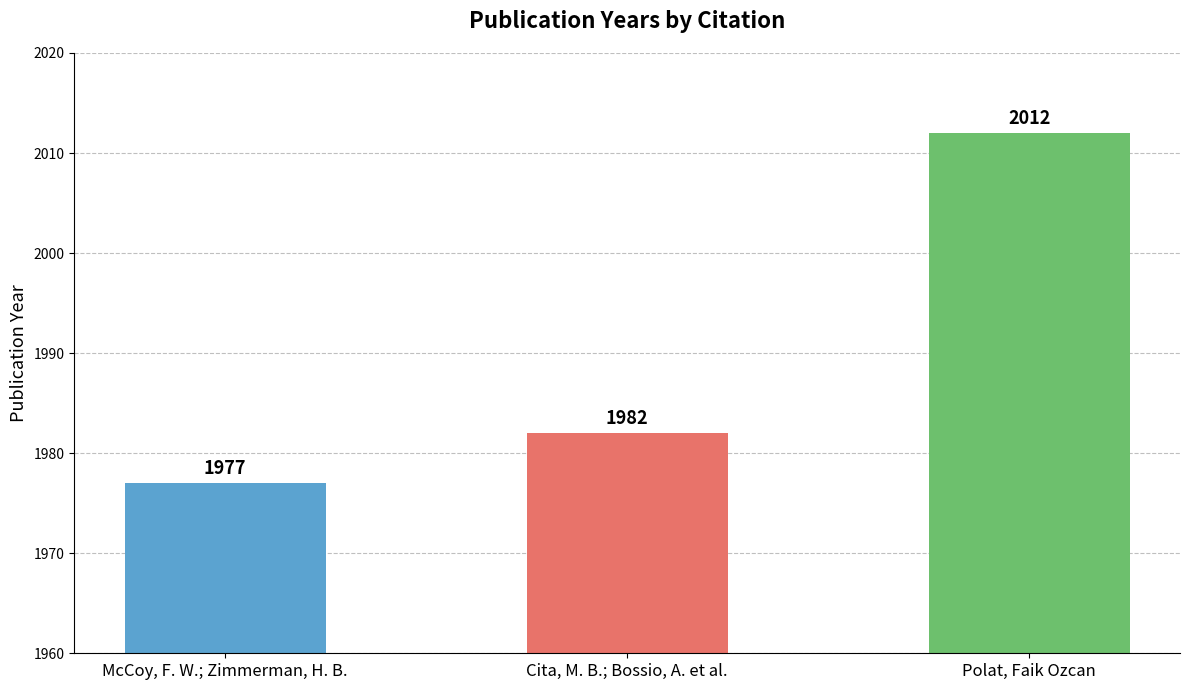

Which label corresponds to the smallest value in the chart?

McCoy, F. W.; Zimmerman, H. B.